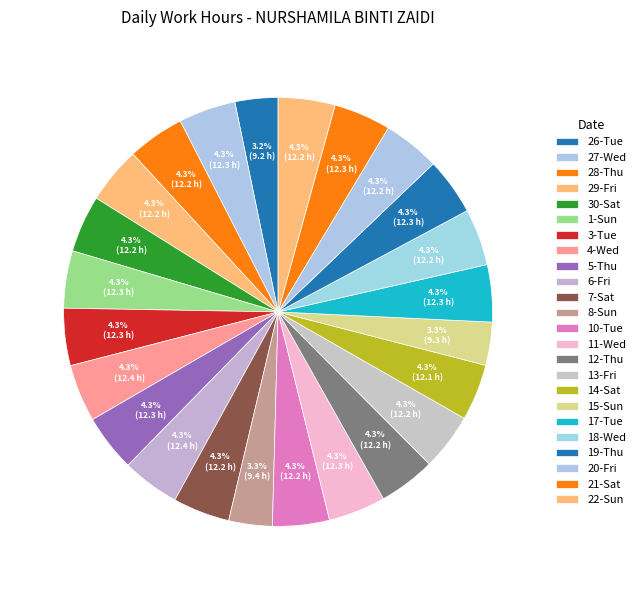

To the nearest percent, what is the difference between the largest and smallest slice percentages?

1%